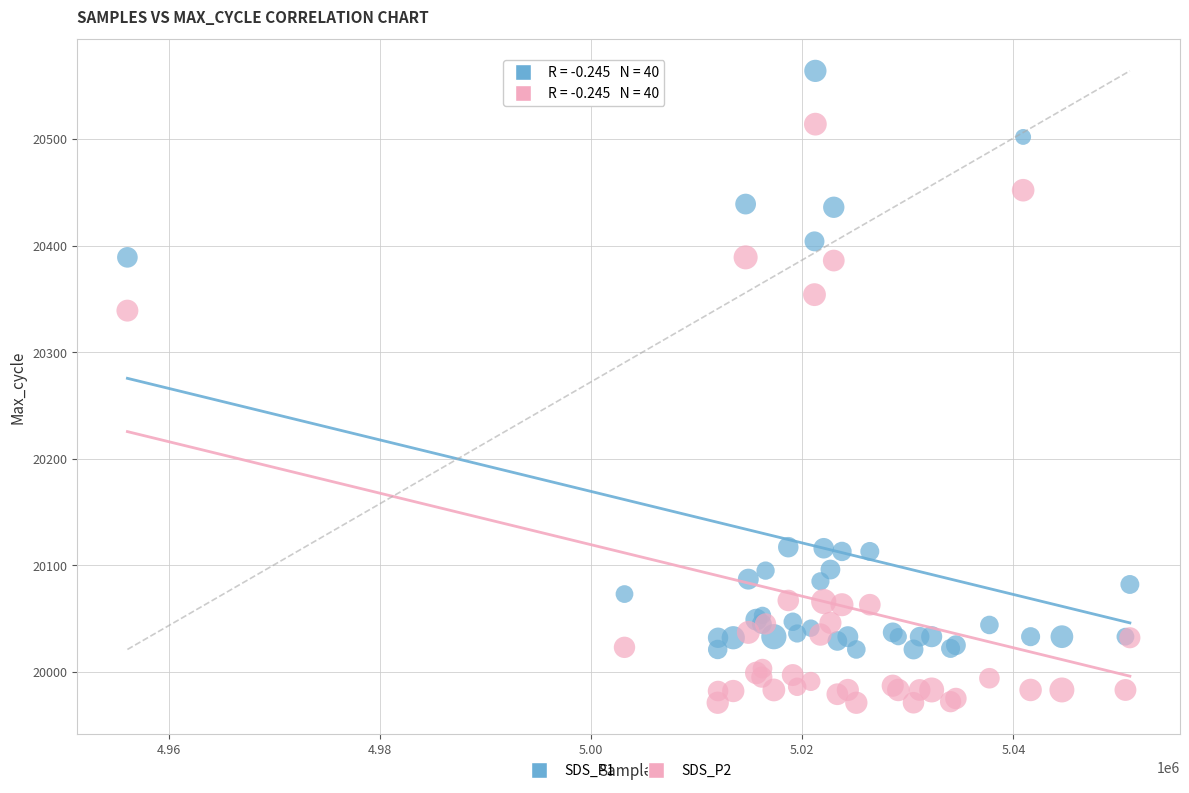

Which series reaches the maximum Y coordinate?

SDS_P1